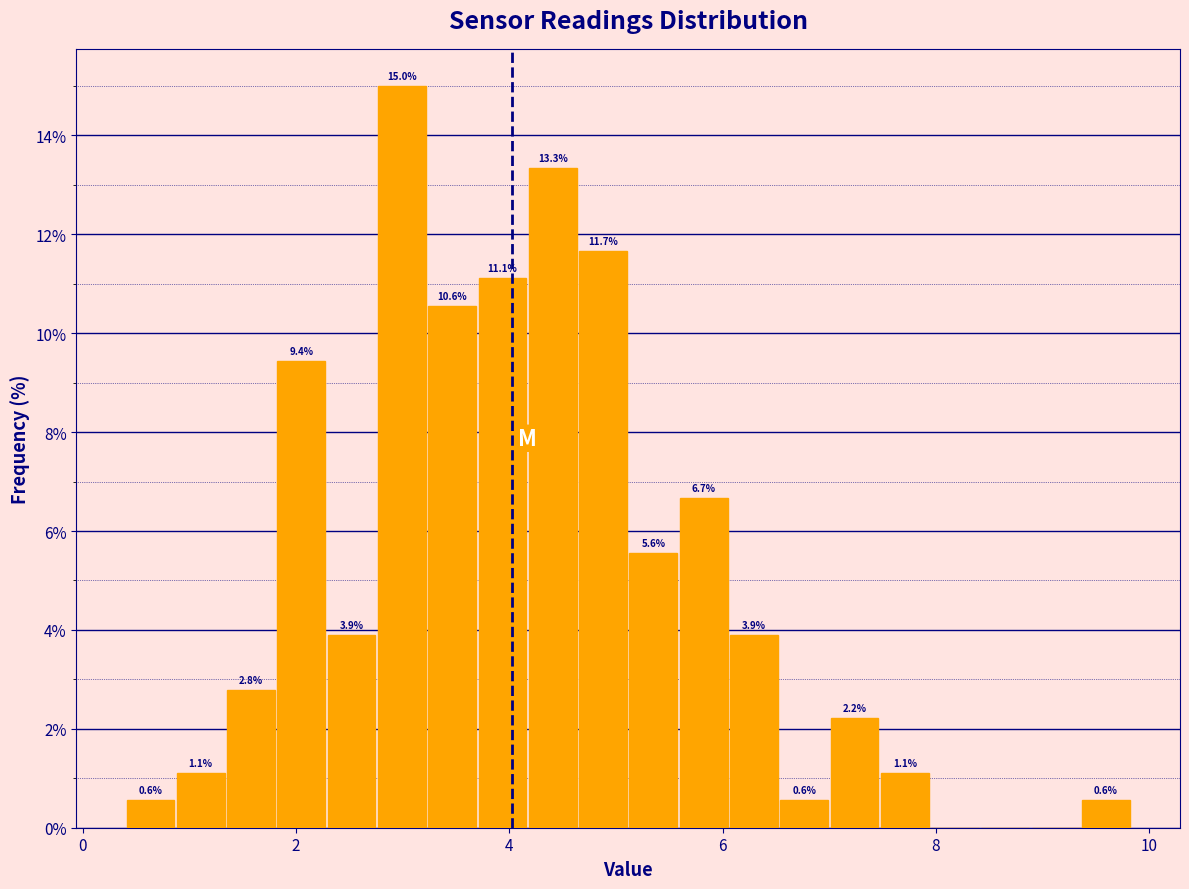

Read against the x-axis, roughly where is the centre of the tallest bar?

3.0